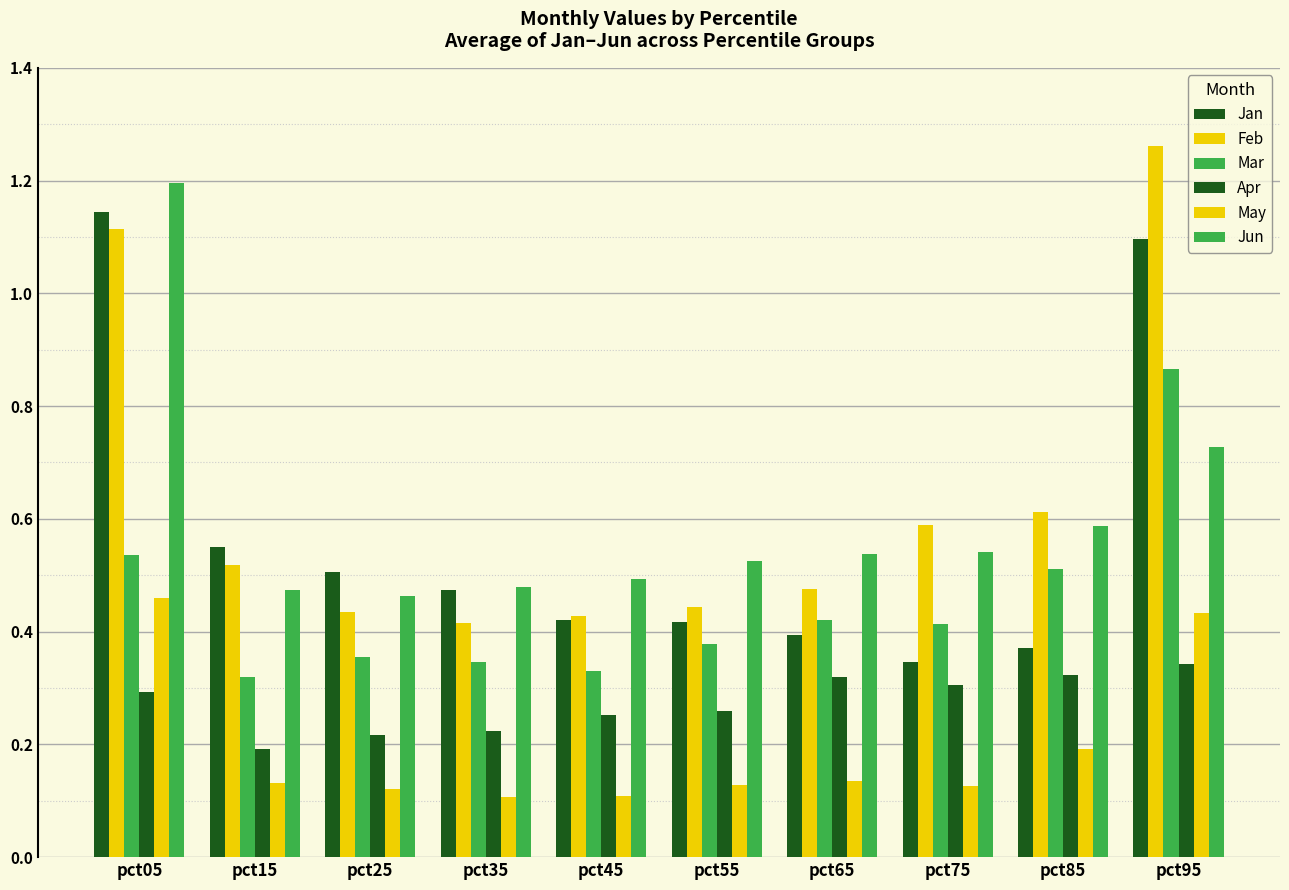

Reading left to right, extract all data points from this chart.

Jan: 1.1	0.6	0.5	0.5	0.4	0.4	0.4	0.3	0.4	1.1
Feb: 1.1	0.5	0.4	0.4	0.4	0.4	0.5	0.6	0.6	1.3
Mar: 0.5	0.3	0.4	0.3	0.3	0.4	0.4	0.4	0.5	0.9
Apr: 0.3	0.2	0.2	0.2	0.3	0.3	0.3	0.3	0.3	0.3
May: 0.5	0.1	0.1	0.1	0.1	0.1	0.1	0.1	0.2	0.4
Jun: 1.2	0.5	0.5	0.5	0.5	0.5	0.5	0.5	0.6	0.7